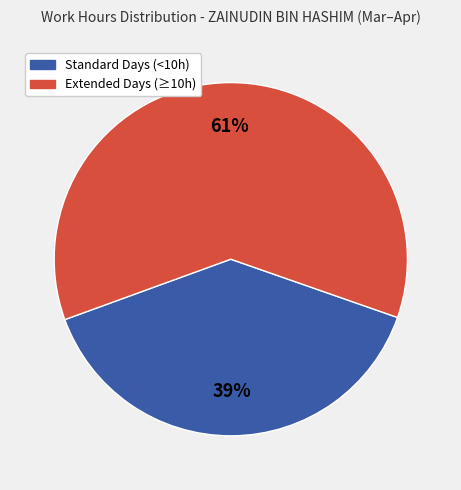

Is there any slice that represents more than half of the pie?

Yes